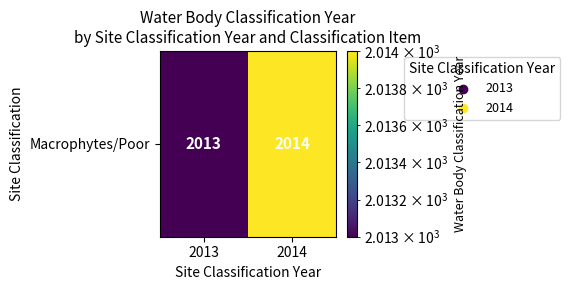

How many data points are less than 2014?

1